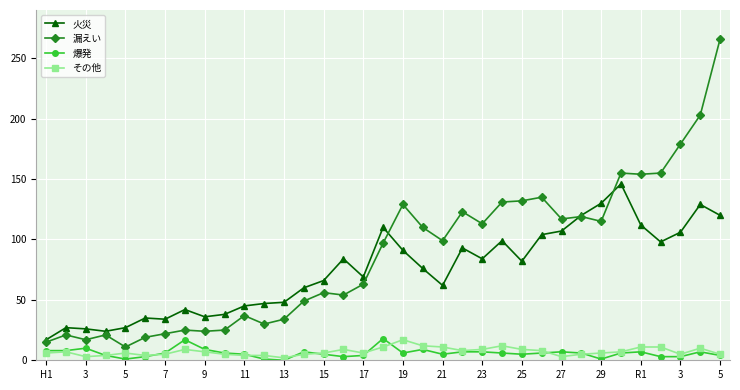

Which series has the largest total across all categories?

漏えい